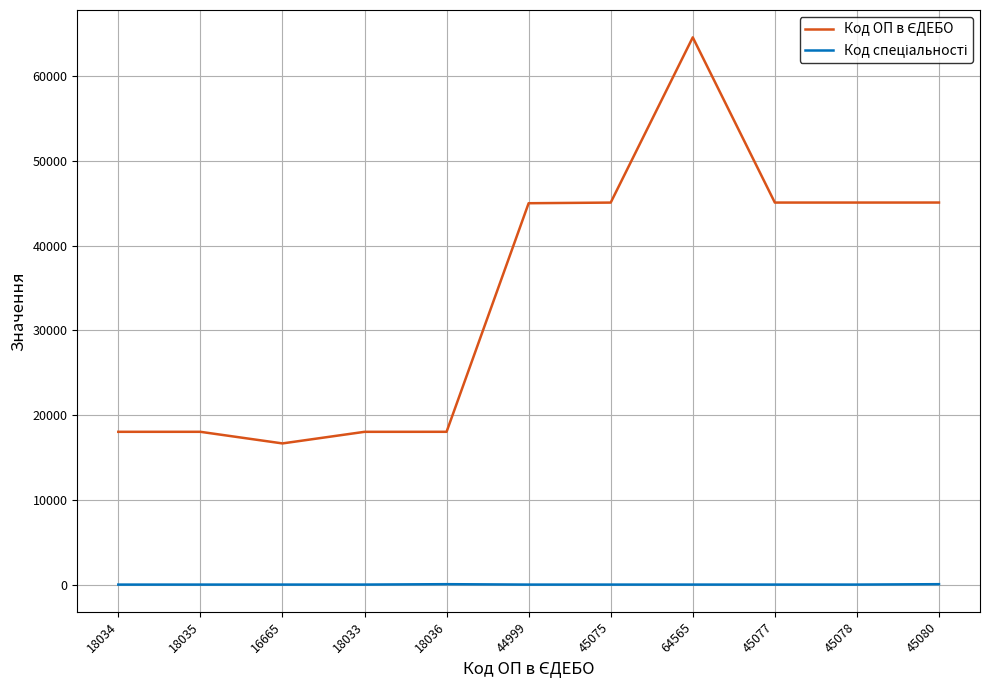

At which category is the sum across all series the highest?

64565